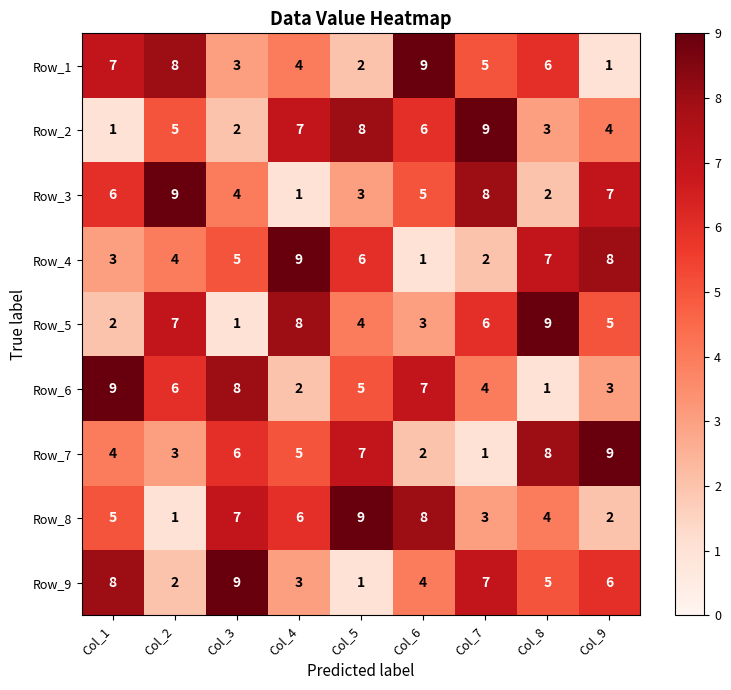

How many categories are shown in the chart?

9